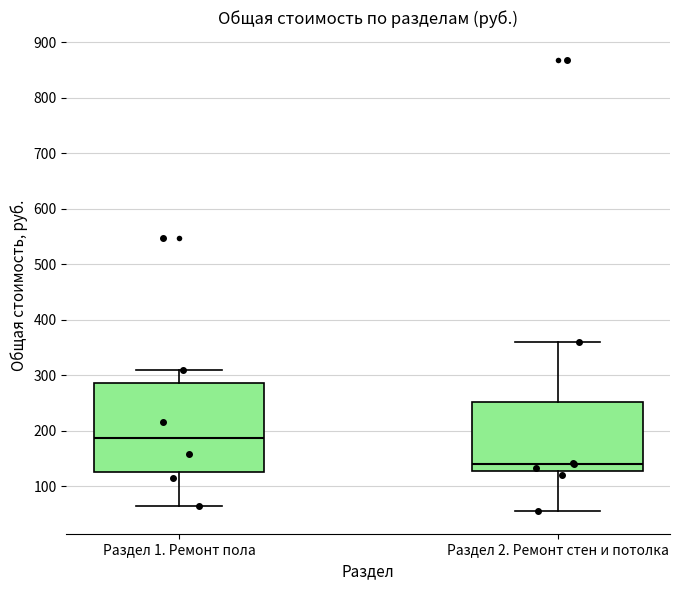

Where is the upper edge of the box for Раздел 2. Ремонт стен и потолка on the y-axis? The values are not printed on the chart, so give them approximately, as read against the axis.

250